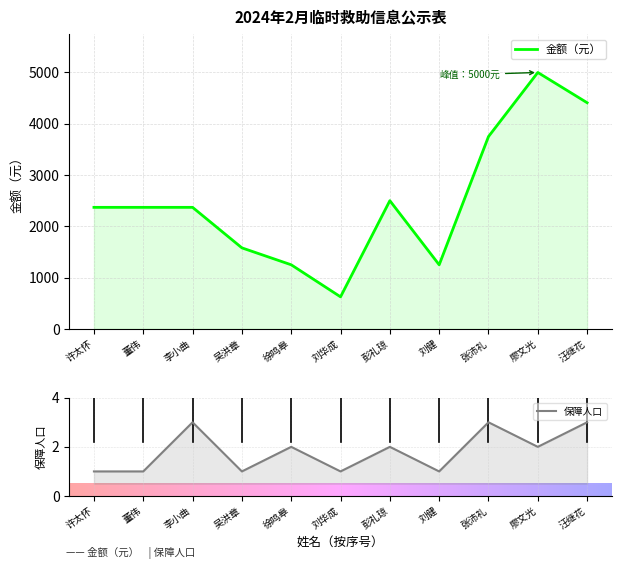

Reading left to right, transcribe all the data shown in this chart.

金额（元）: 许太怀=2370	董伟=2370	李小曲=2370	吴洪章=1580	徐鸣皋=1250	刘华成=625	彭礼琼=2500	刘健=1250	张沛礼=3750	廖文光=5000	汪继花=4410
保障人口: 许太怀=1	董伟=1	李小曲=3	吴洪章=1	徐鸣皋=2	刘华成=1	彭礼琼=2	刘健=1	张沛礼=3	廖文光=2	汪继花=3